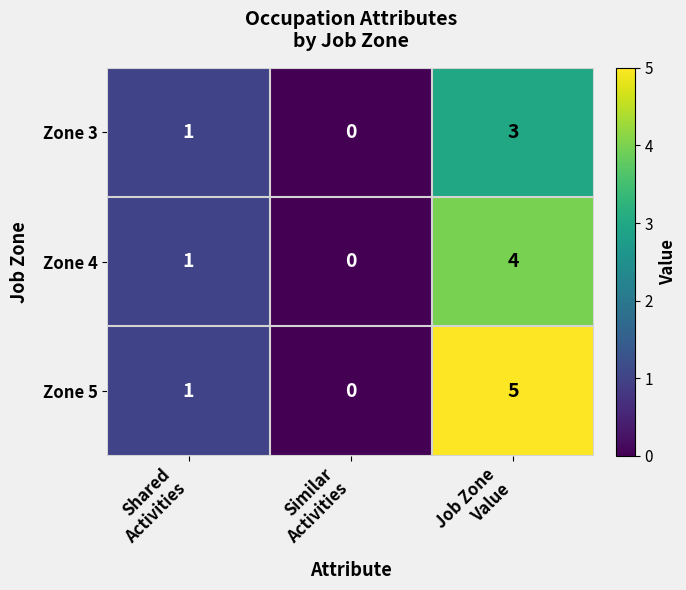

Between Similar
Activities and Job Zone
Value, which series saw the biggest shift?

Zone 5